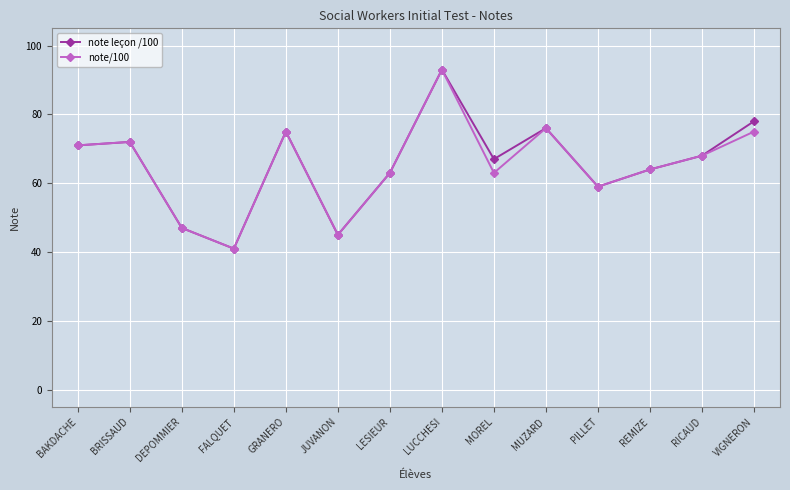

The value of note leçon /100 at BRISSAUD is 72. True or false?

True